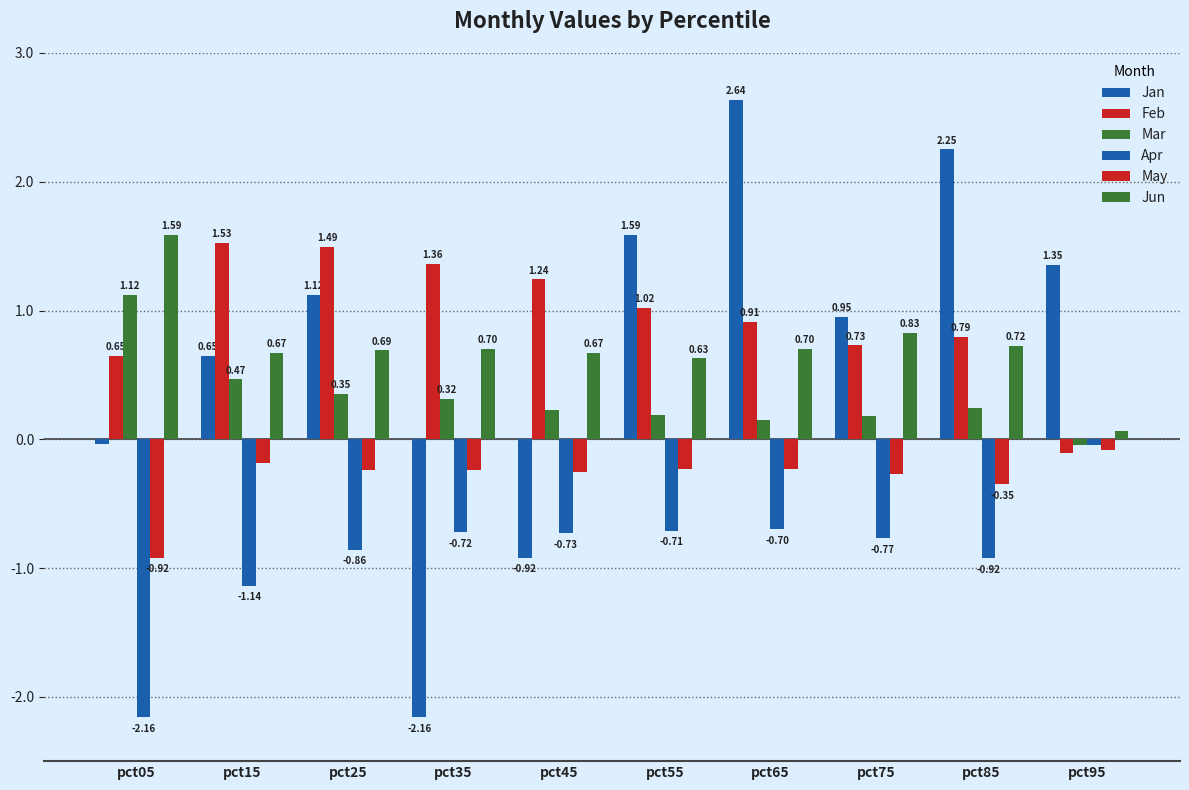

Which category has the lowest value in the Feb series?

pct95